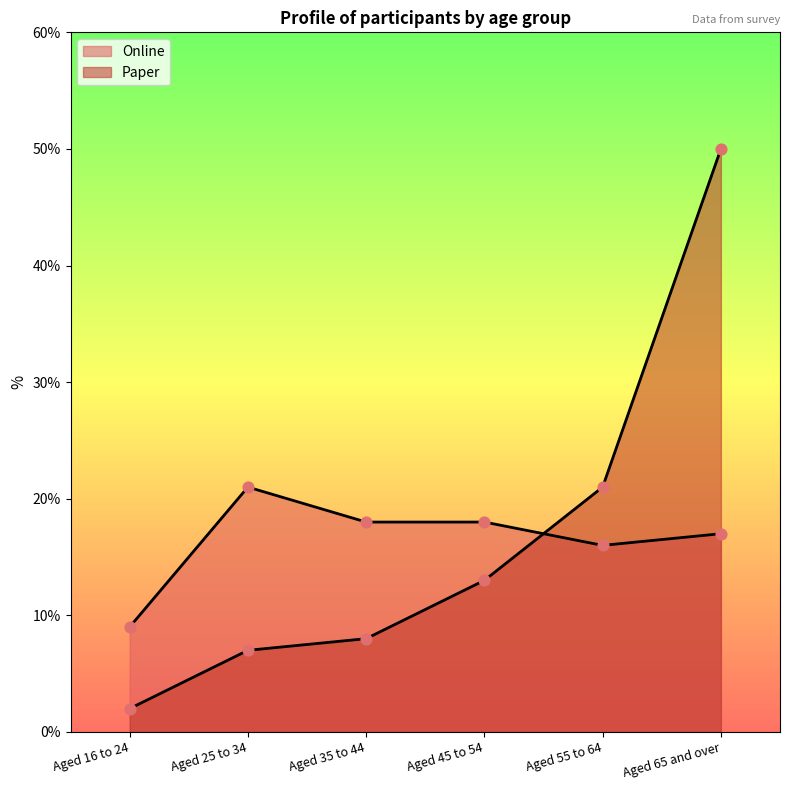

Which series reaches the maximum Y coordinate?

Paper